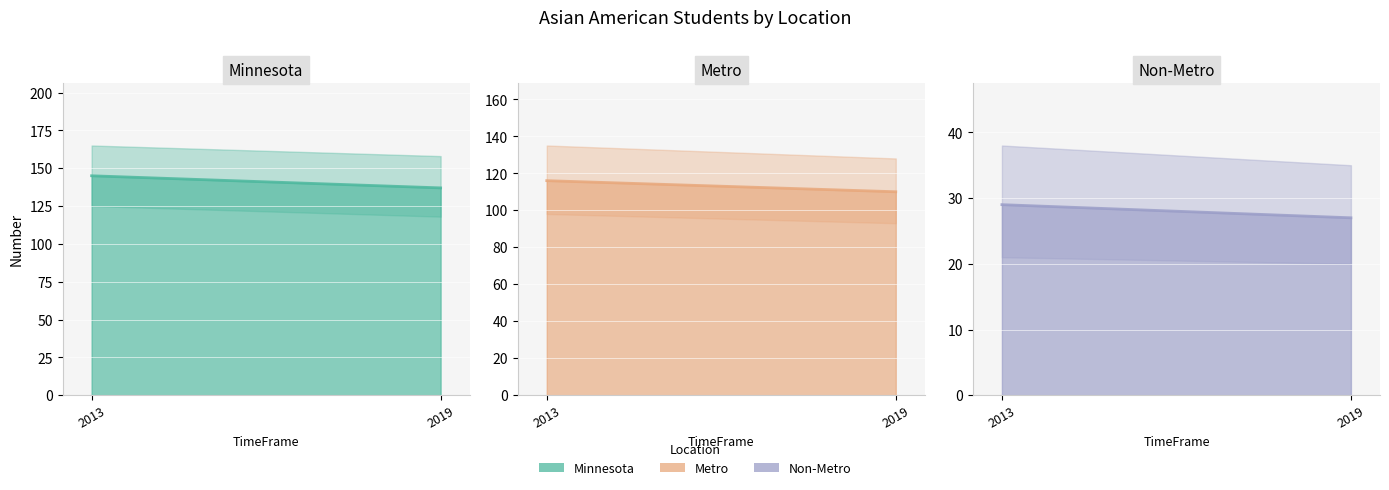

Rank the series at 2019 from lowest to highest value.

Non-Metro, Metro, Minnesota